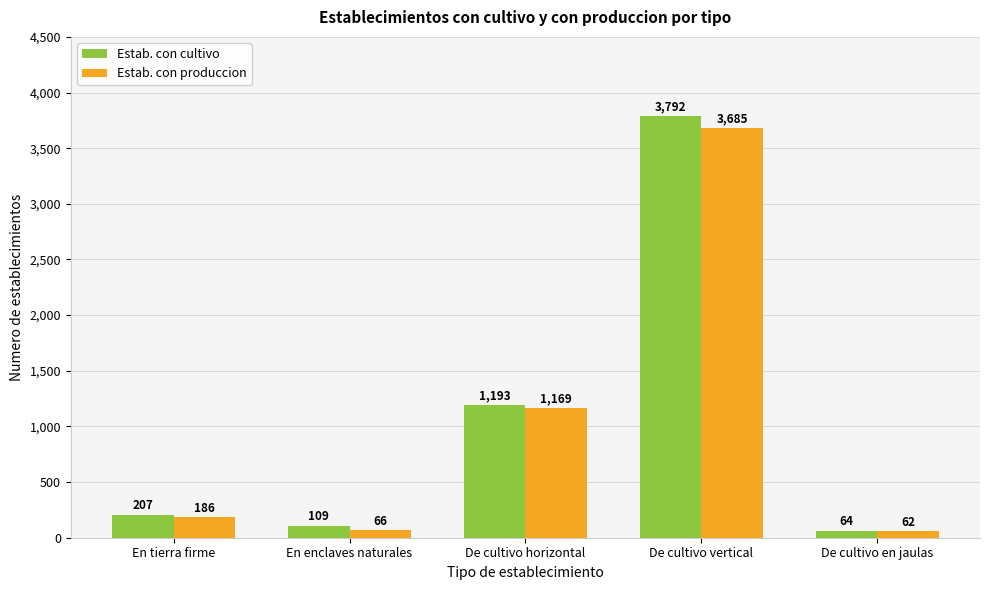

What is the label of the 3rd bar from the left?

De cultivo horizontal